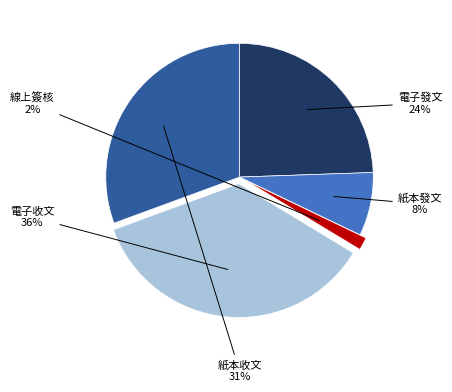

To the nearest percent, what is the difference between the largest and smallest slice percentages?

34%